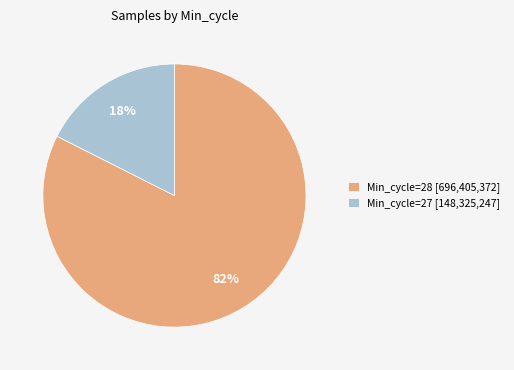

Which slice is the smallest?

Min_cycle=27 [148,325,247]